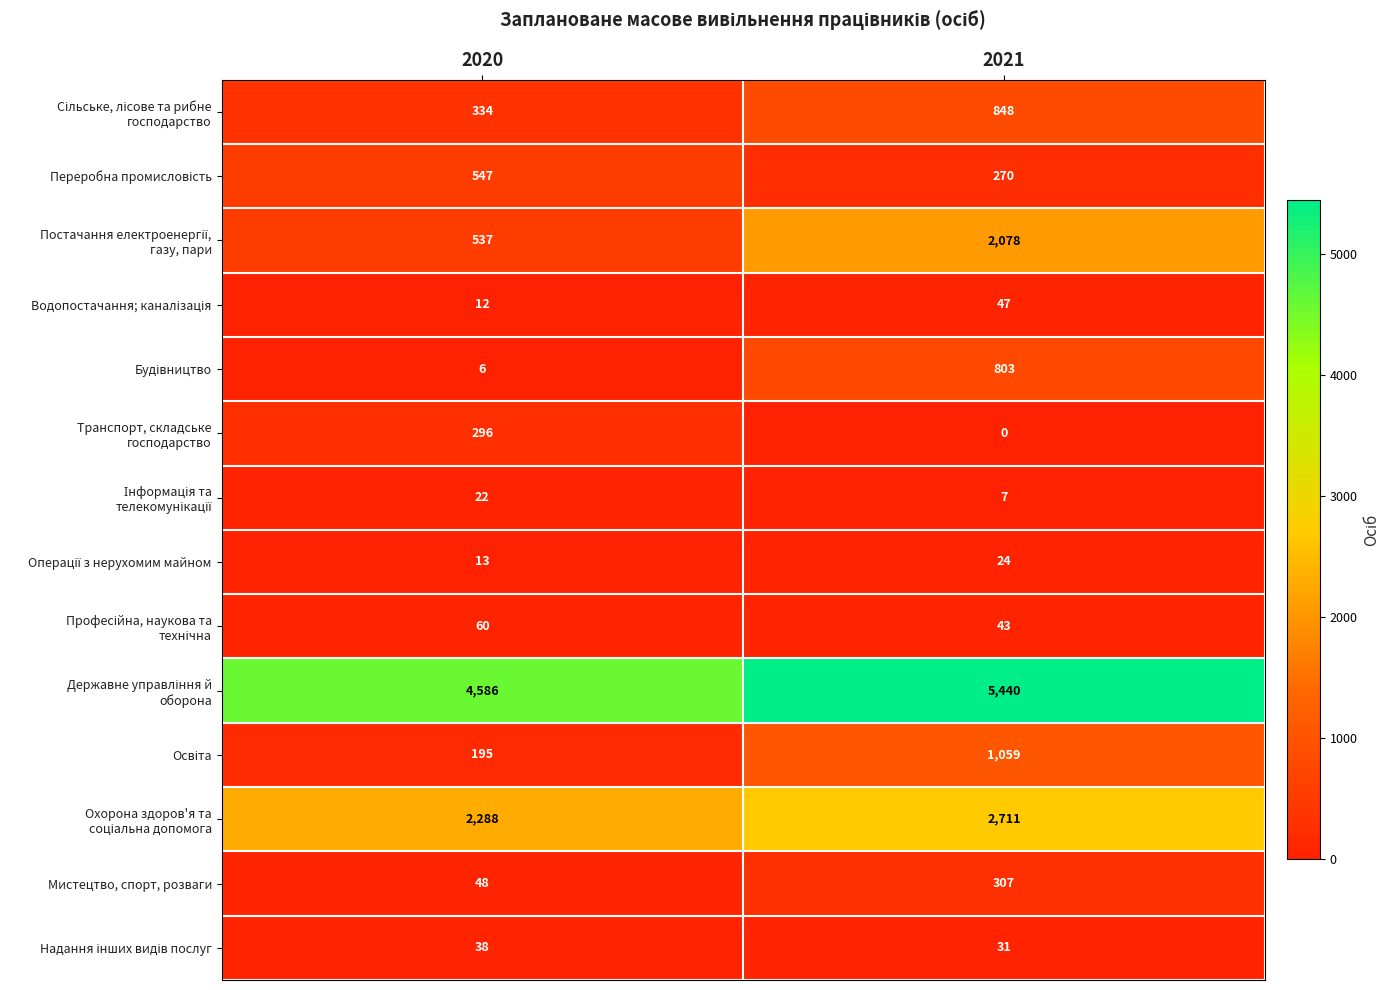

What is the difference between the highest and lowest values at 2021?

5440